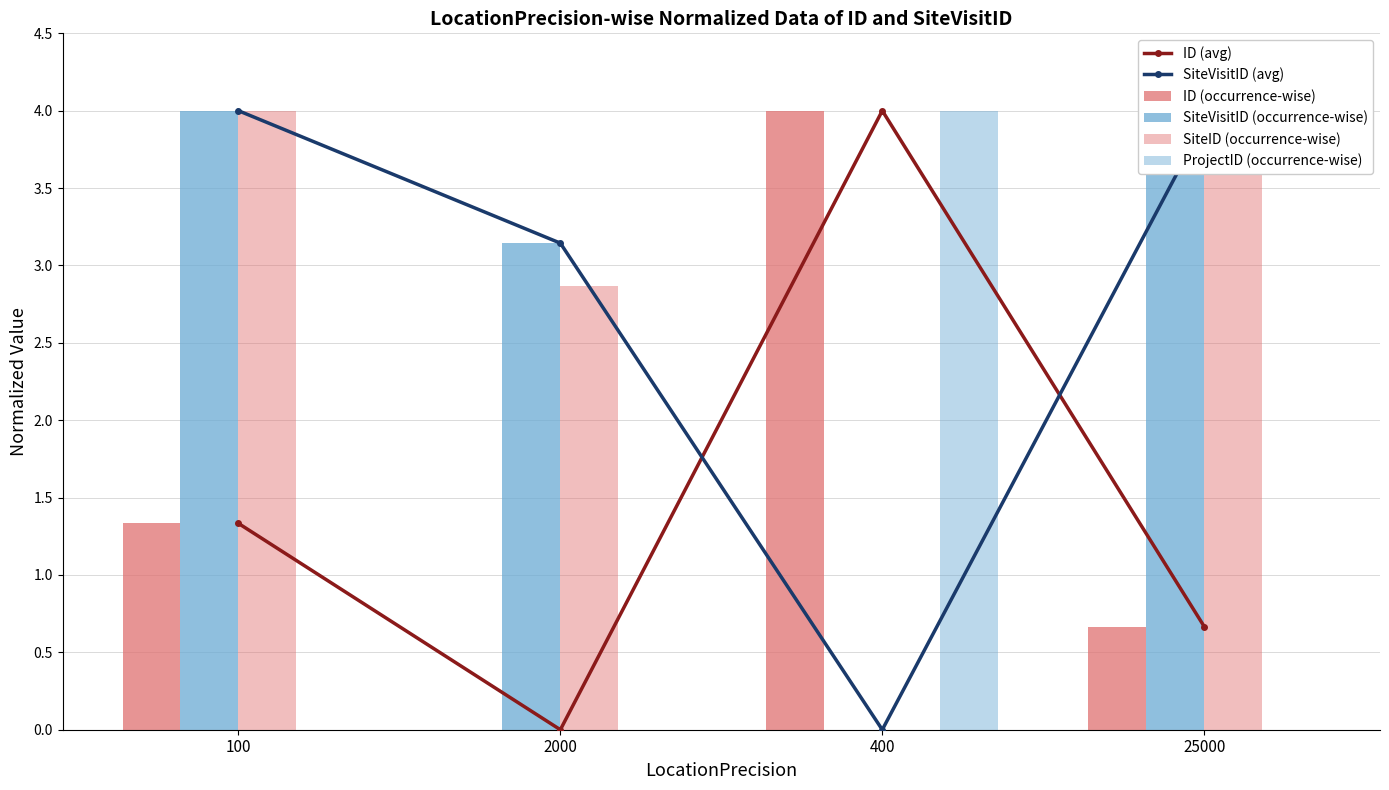

What is the difference between the maximum and second lowest values in the SiteVisitID (occurrence-wise) series?

0.9